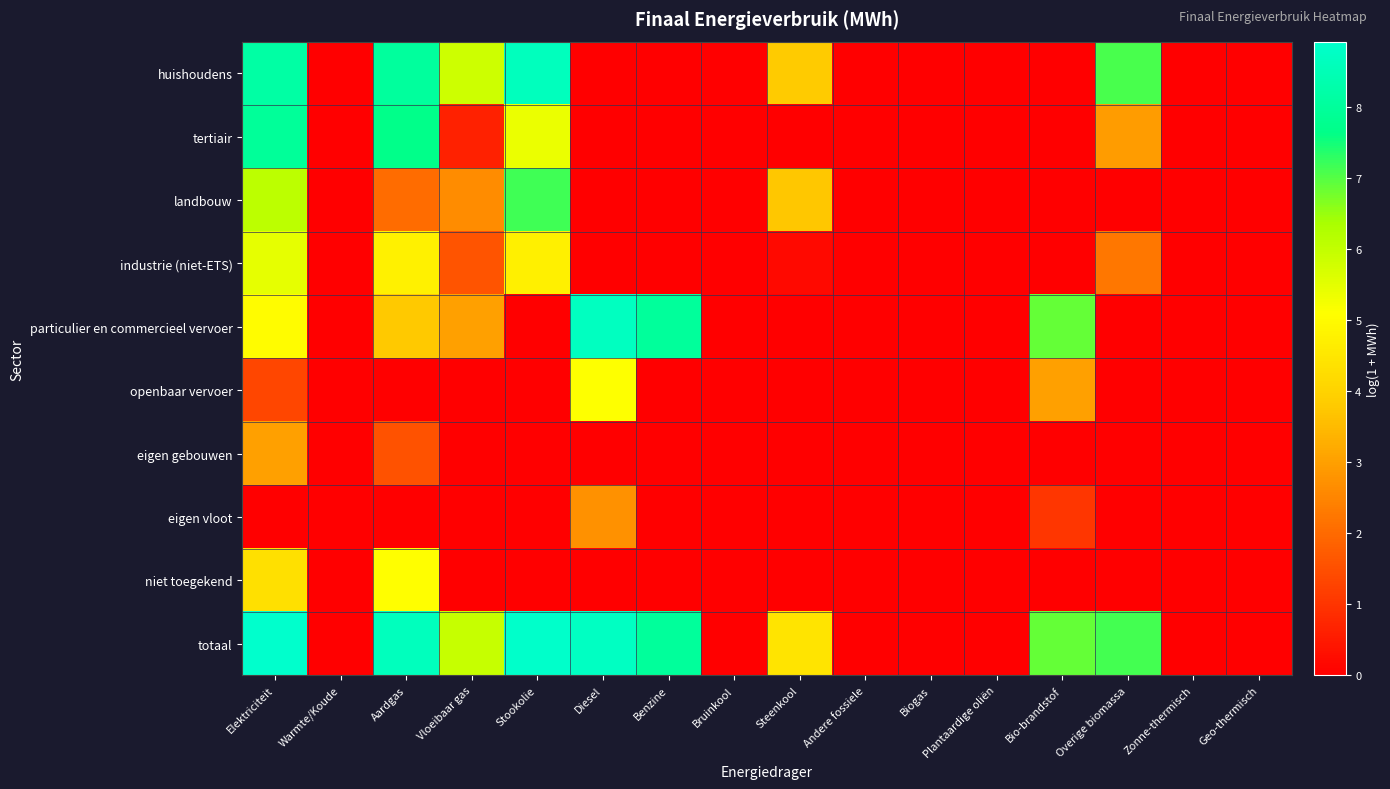

Which series has the largest total across all categories?

totaal